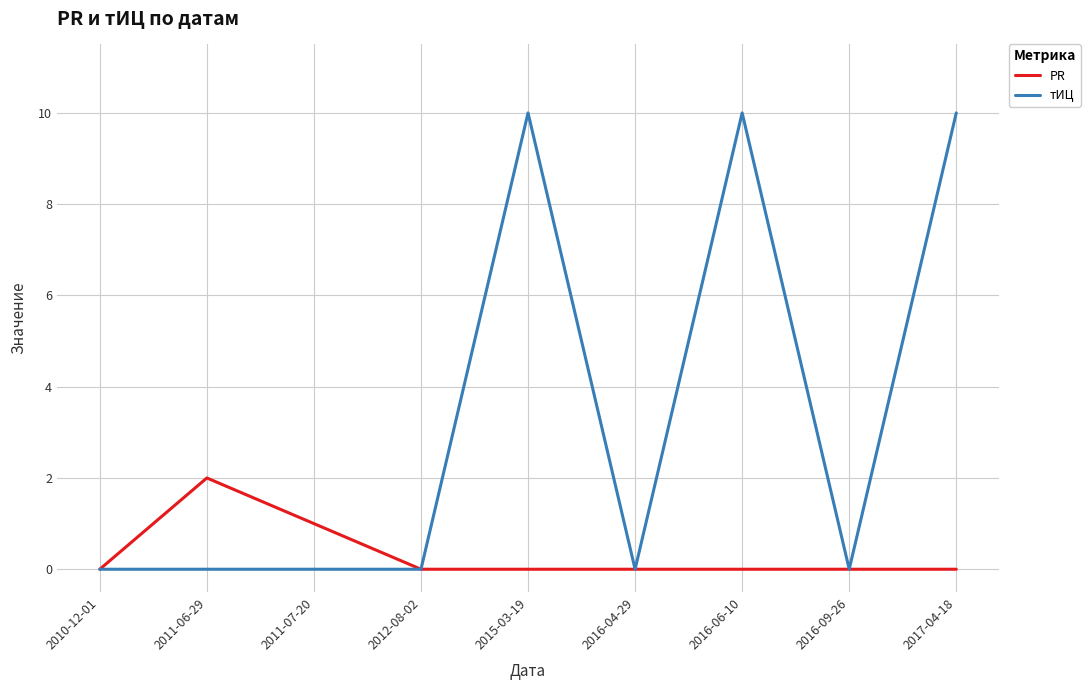

Between 2011-07-20 and 2016-04-29, which series saw the biggest shift?

PR